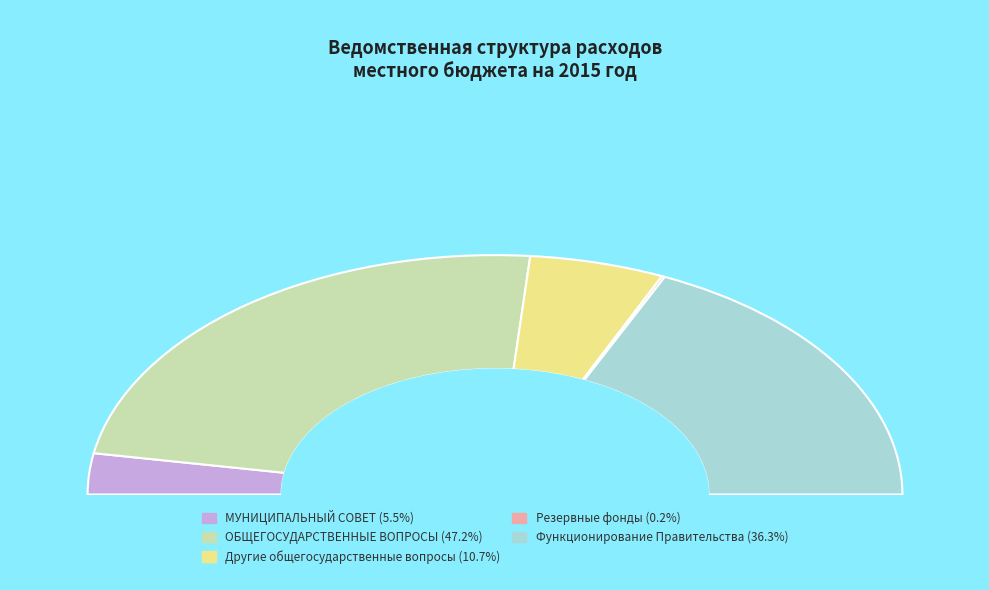

Rank the categories by value from highest to lowest.

ОБЩЕГОСУДАРСТВЕННЫЕ ВОПРОСЫ, Функционирование Правительства, Другие общегосударственные вопросы, МУНИЦИПАЛЬНЫЙ СОВЕТ, Резервные фонды